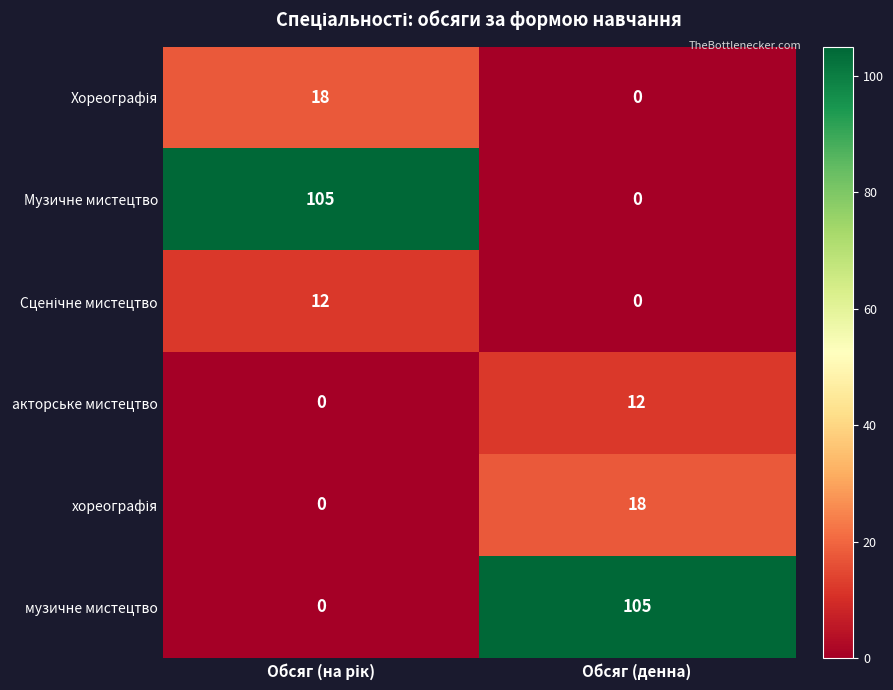

What is the maximum value shown in the chart?

105